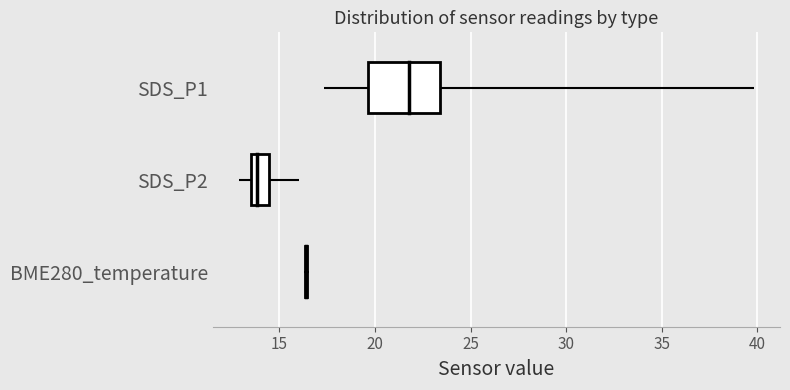

True or false: SDS_P1 has a value of 3 at 10.

False